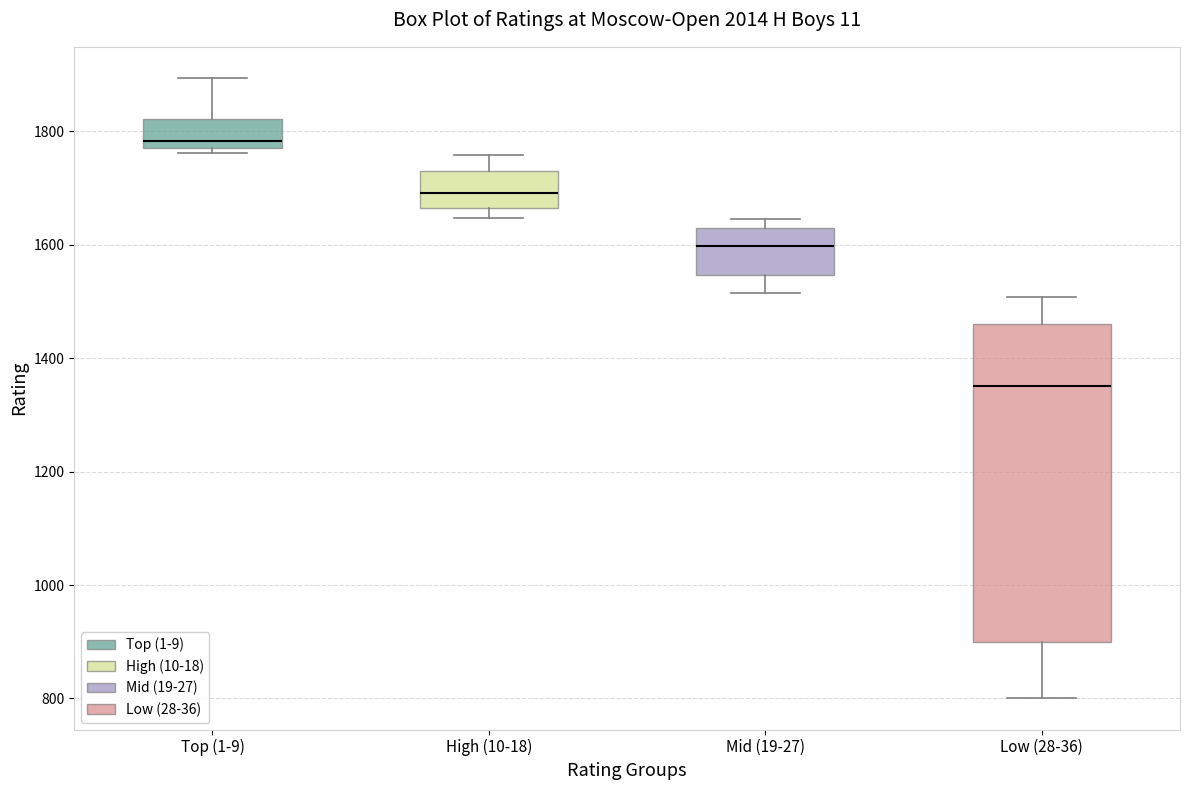

Which box has the lowest median line?

Low (28-36)